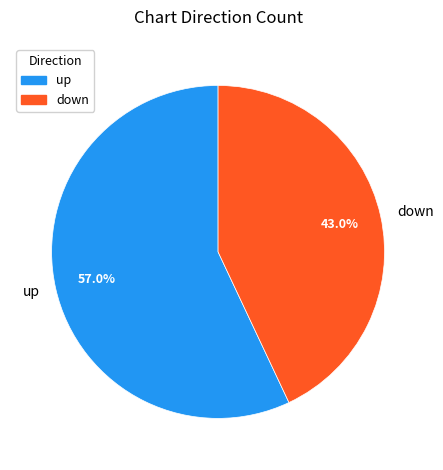

Rank the categories by value from highest to lowest.

up, down